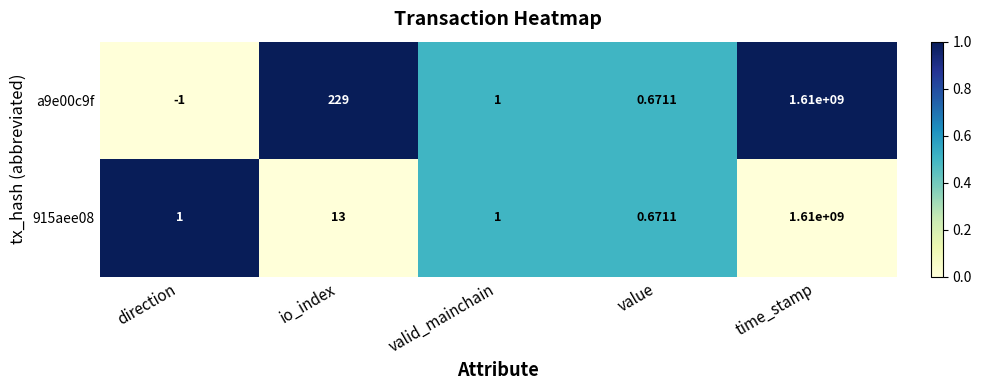

What is the total value across all series at value?

1.3